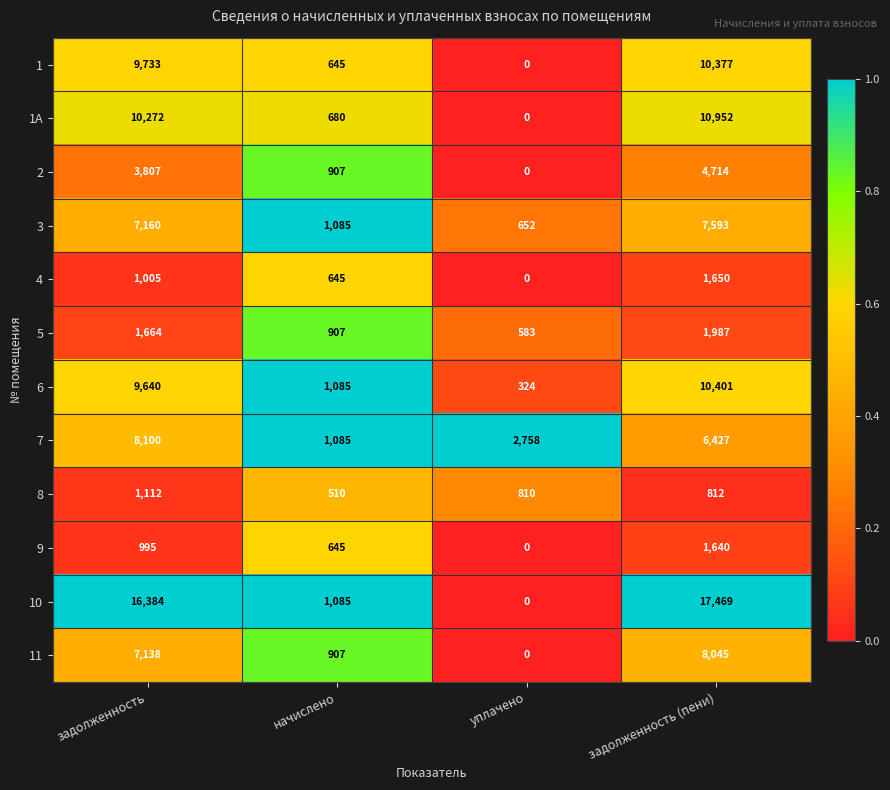

At which label does 5 reach its peak?

задолженность (пени)